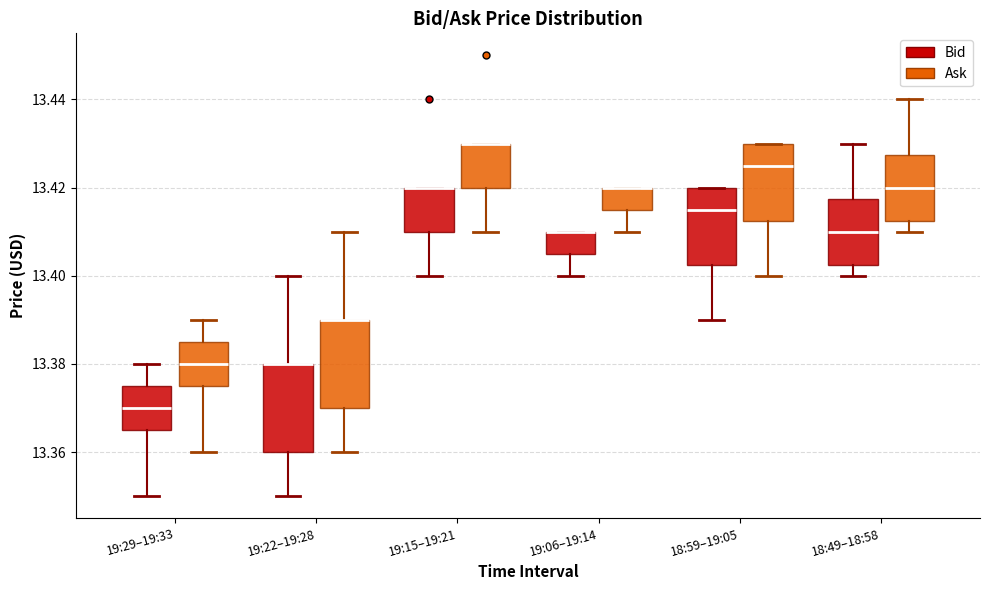

Reading left to right, read every box against the y-axis: the position of its median line, the range the box covers, and the ends of its whiskers. The values are not printed on the chart, so give them approximately, as read against the axis.

19:29–19:33 (Bid): median 13.370, box 13.366 to 13.376, whiskers 13.350 to 13.380
19:29–19:33 (Ask): median 13.380, box 13.376 to 13.386, whiskers 13.360 to 13.390
19:22–19:28 (Bid): median 13.380 (drawn on the box's upper edge), box 13.360 to 13.380, whiskers 13.350 to 13.400
19:22–19:28 (Ask): median 13.390 (drawn on the box's upper edge), box 13.370 to 13.390, whiskers 13.360 to 13.410
19:15–19:21 (Bid): median 13.420 (drawn on the box's upper edge), box 13.410 to 13.420, whiskers 13.400 to 13.420
19:15–19:21 (Ask): median 13.430 (drawn on the box's upper edge), box 13.420 to 13.430, whiskers 13.410 to 13.430
19:06–19:14 (Bid): median 13.410 (drawn on the box's upper edge), box 13.406 to 13.410, whiskers 13.400 to 13.410
19:06–19:14 (Ask): median 13.420 (drawn on the box's upper edge), box 13.416 to 13.420, whiskers 13.410 to 13.420
18:59–19:05 (Bid): median 13.416, box 13.402 to 13.420, whiskers 13.390 to 13.420
18:59–19:05 (Ask): median 13.426, box 13.412 to 13.430, whiskers 13.400 to 13.430
18:49–18:58 (Bid): median 13.410, box 13.402 to 13.418, whiskers 13.400 to 13.430
18:49–18:58 (Ask): median 13.420, box 13.412 to 13.428, whiskers 13.410 to 13.440